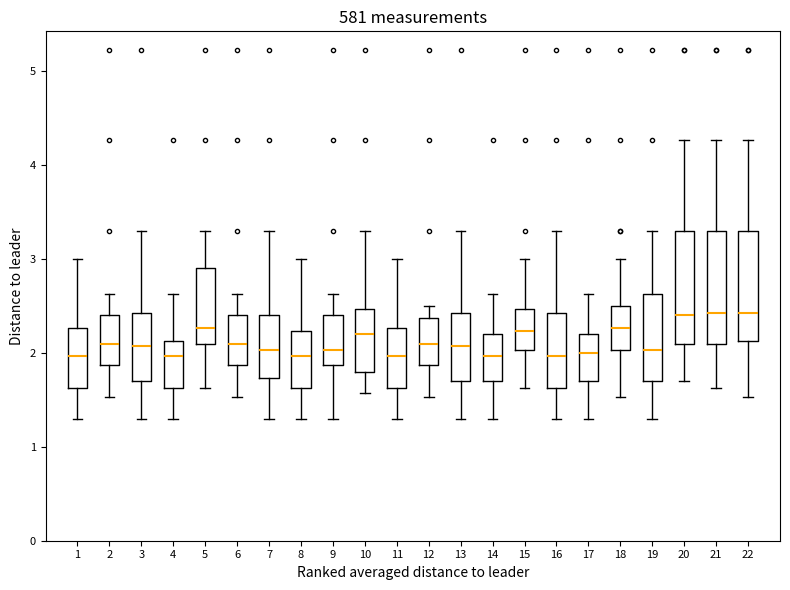

Where does the median line of the box at x = 3 sit on the y-axis? The values are not printed on the chart, so give them approximately, as read against the axis.

2.1